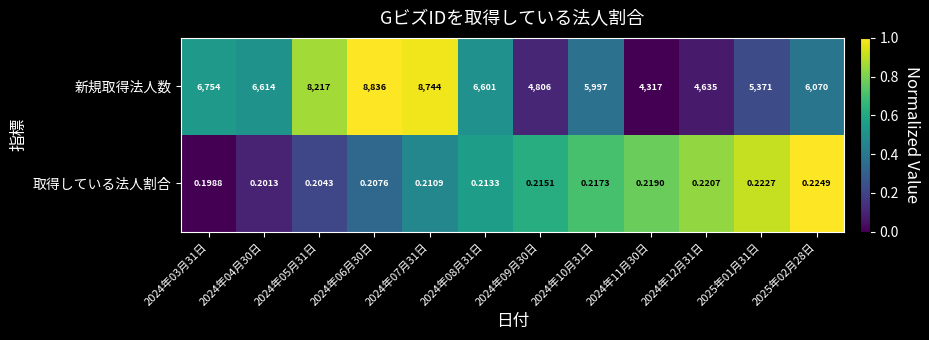

What is the total value across all series at 2024年12月31日?

4635.2